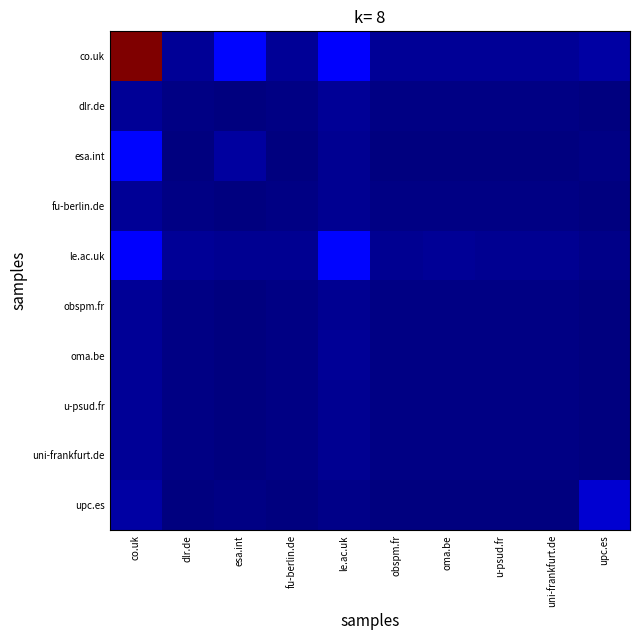

At which category does the chart reach its peak across all series?

co.uk